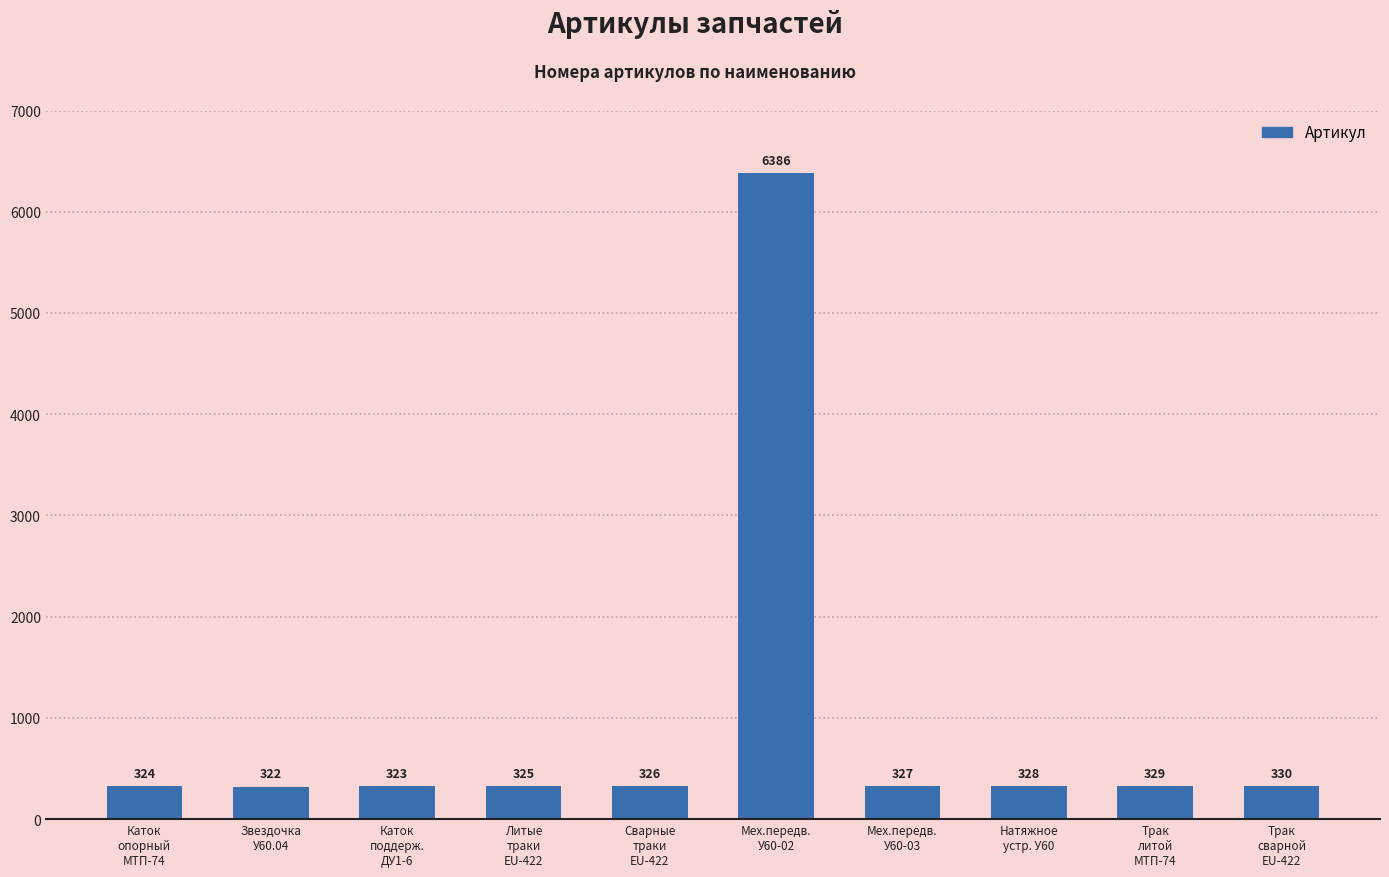

List the labels in order of value, smallest first.

Звездочка
У60.04, Каток
поддерж.
ДУ1-6, Каток
опорный
МТП-74, Литые
траки
EU-422, Сварные
траки
EU-422, Мех.передв.
У60-03, Натяжное
устр. У60, Трак
литой
МТП-74, Трак
сварной
EU-422, Мех.передв.
У60-02